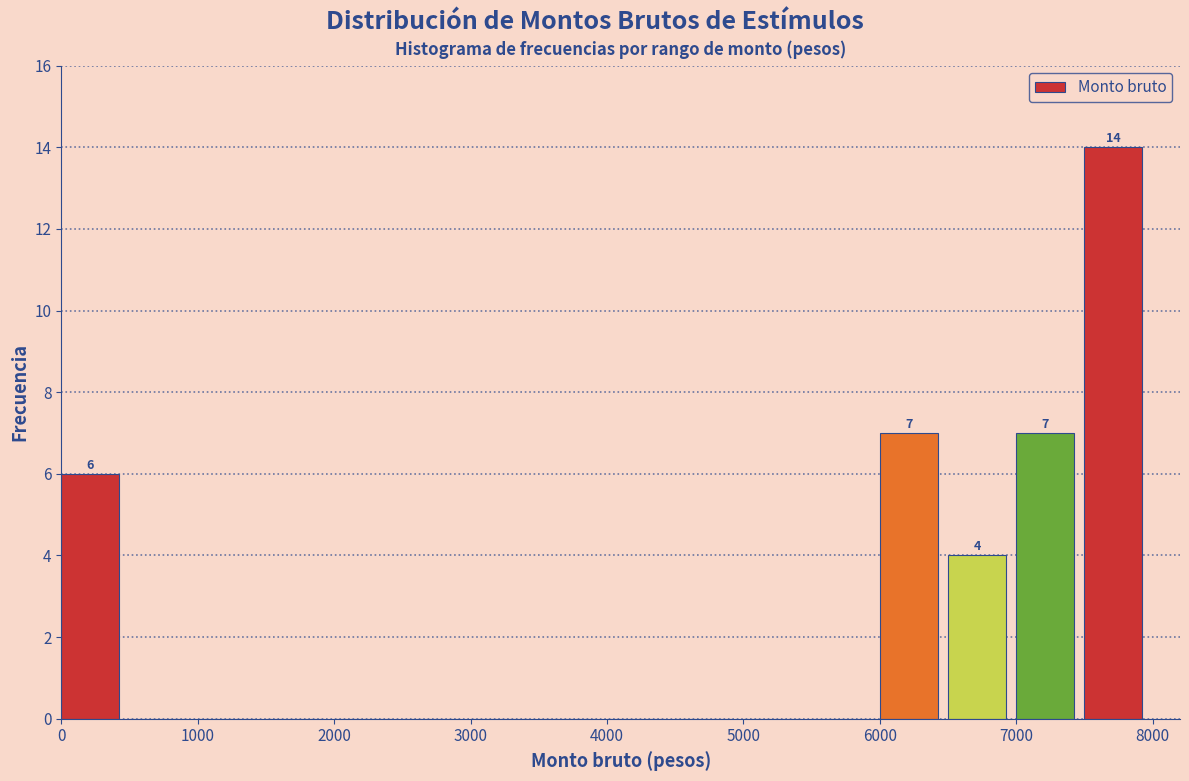

Which range on the x-axis has the tallest bar?

7500 to 8000